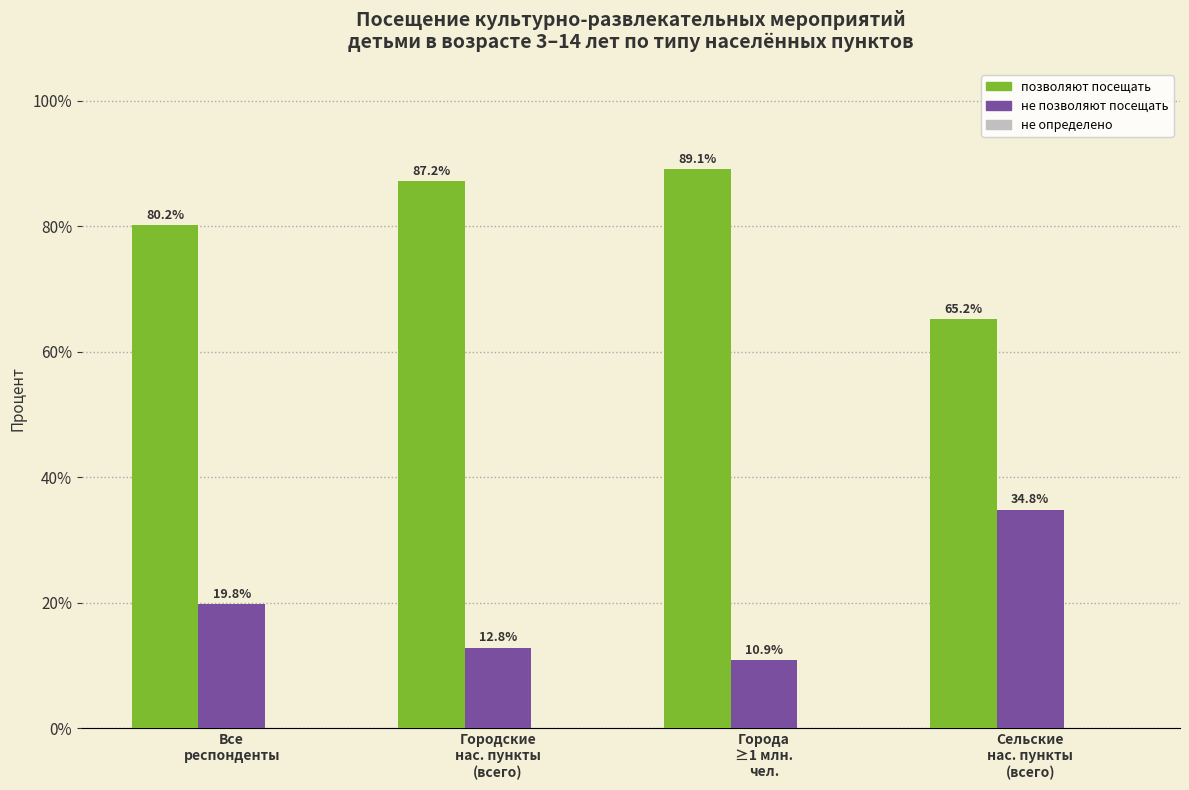

What is the greatest value displayed?

89.1